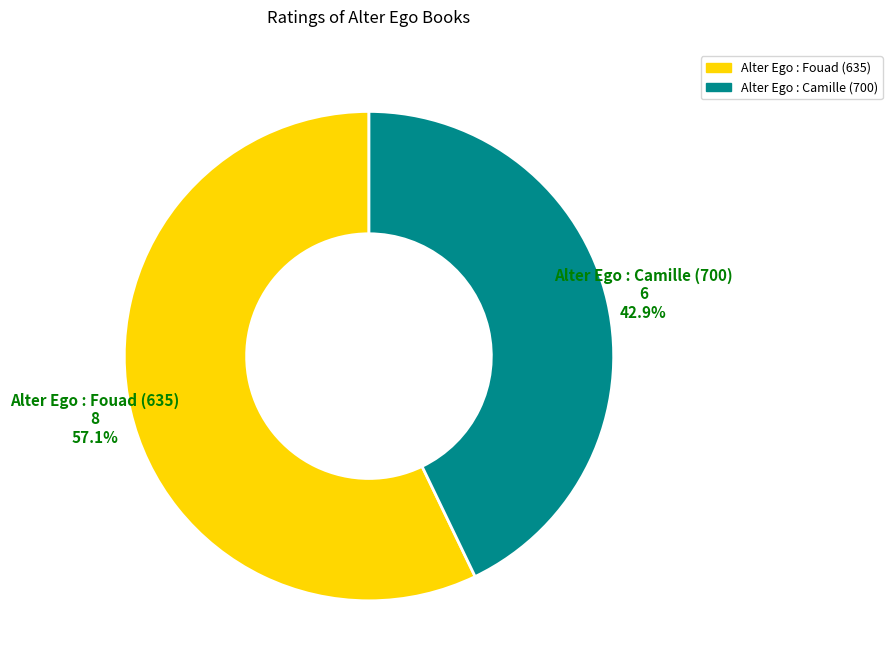

To the nearest percent, what portion does Alter Ego : Camille (700) represent?

43%